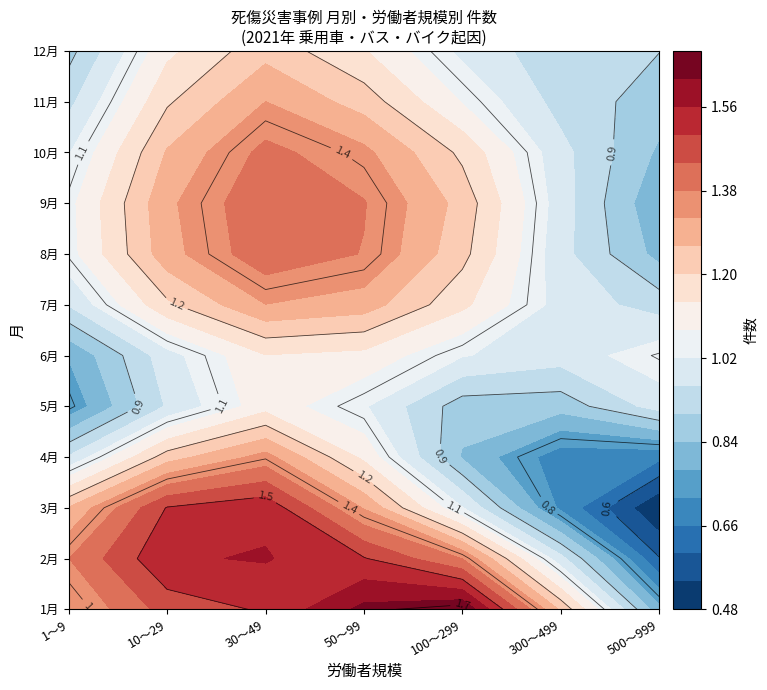

What is the average value of the 3 series?

1